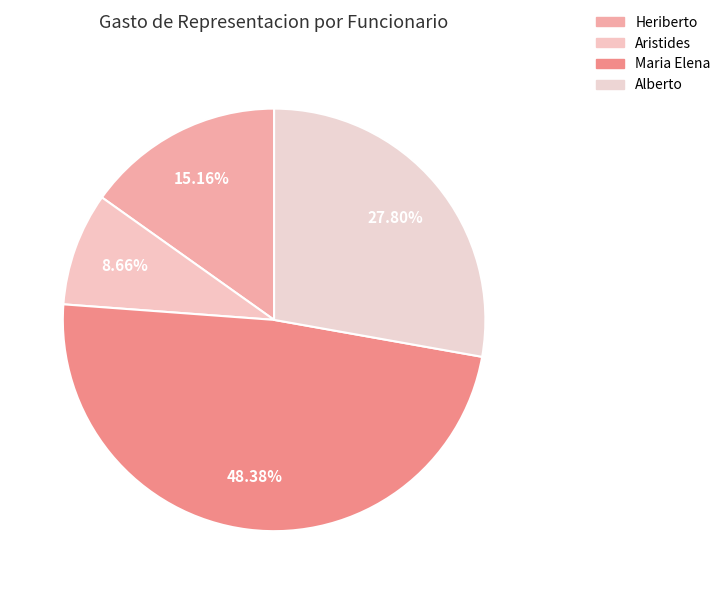

To the nearest percent, what percentage of the pie is Maria Elena?

48%